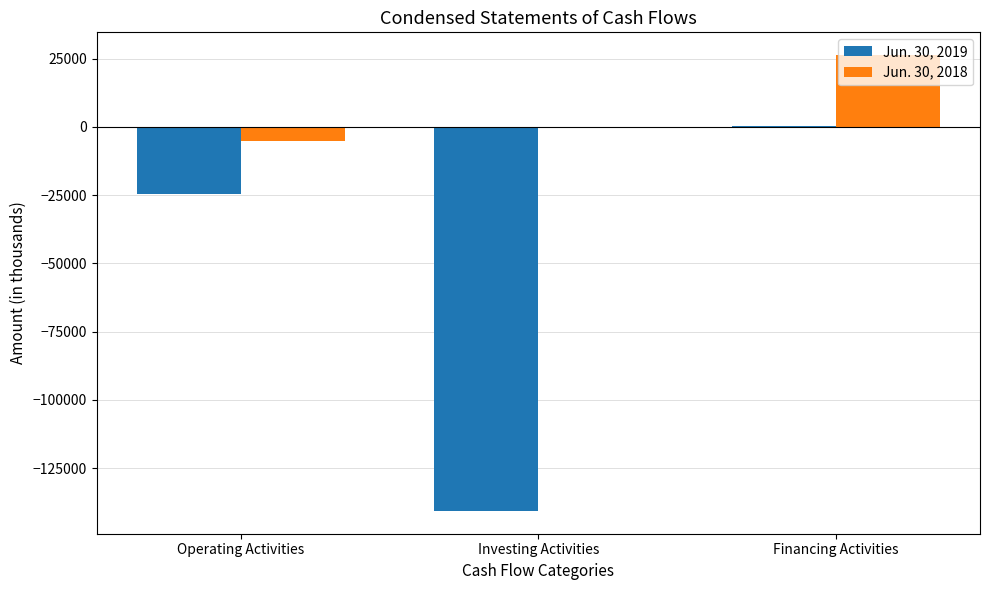

Are the bars horizontal?

No